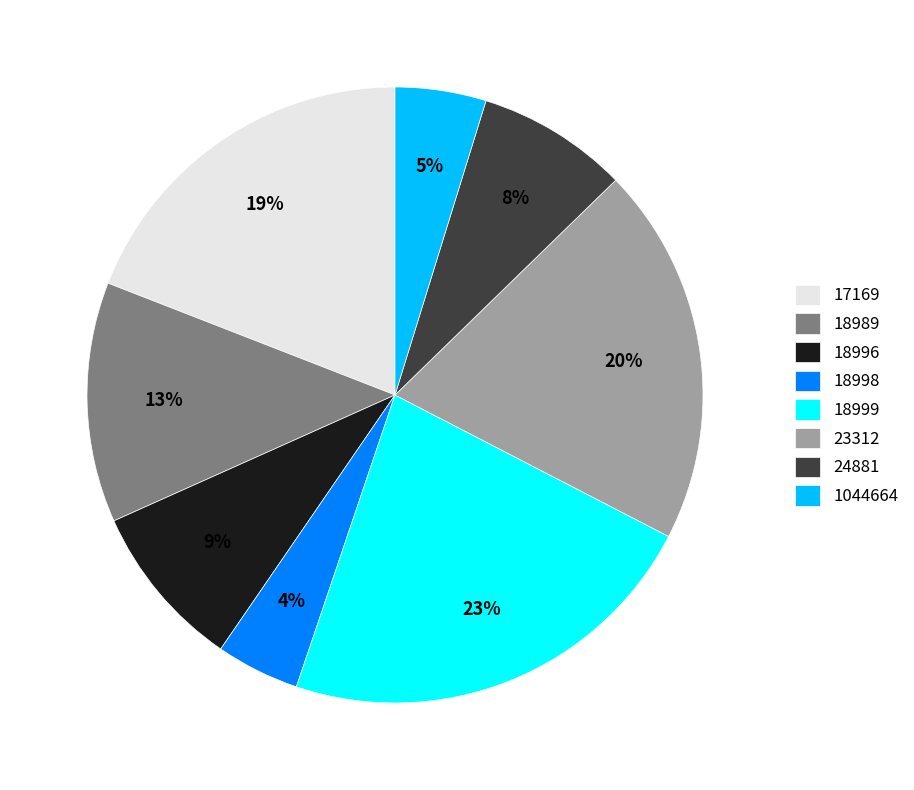

What is the largest slice in the pie chart?

18999